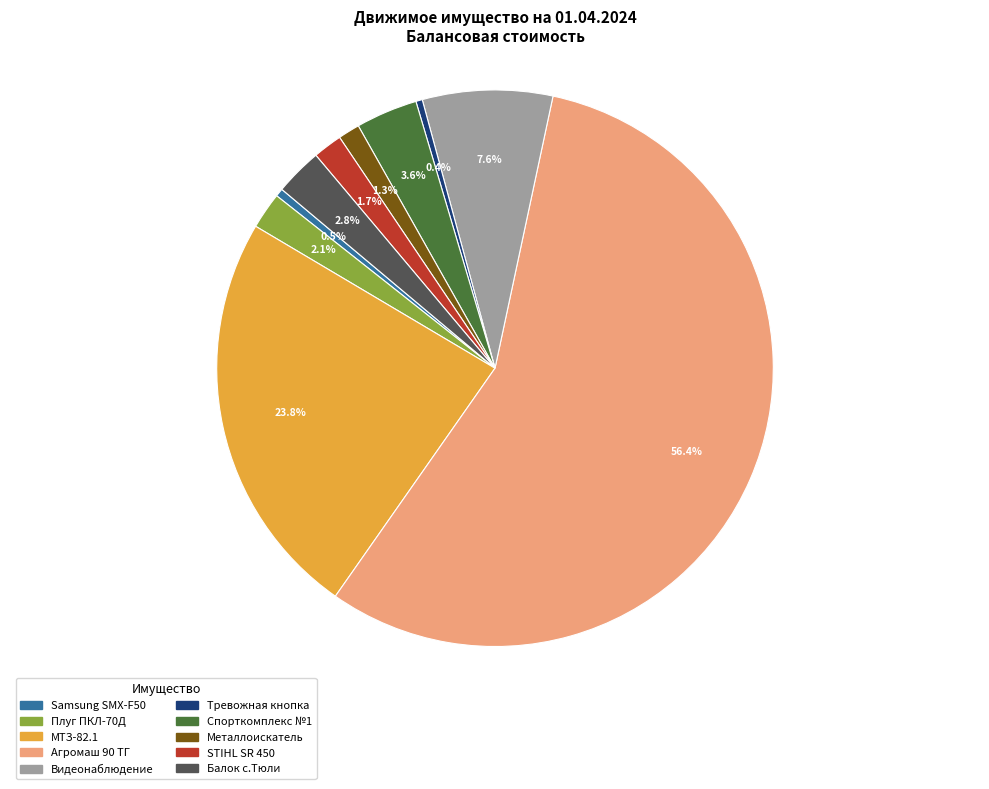

What portion of the pie excludes Балок с.Тюли?

97.2%